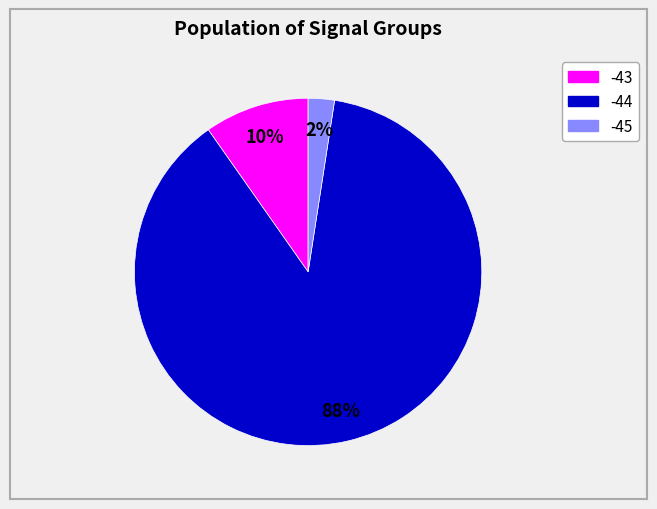

Count the number of slices in the pie.

3